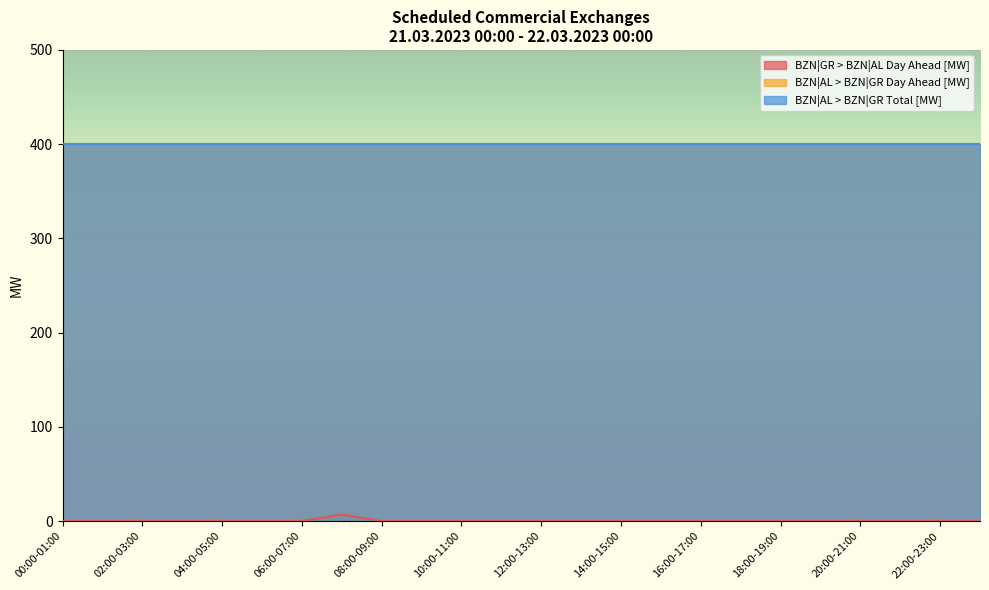

The BZN|GR > BZN|AL Day Ahead [MW] series shows -5 at 21:00-22:00. True or false?

False